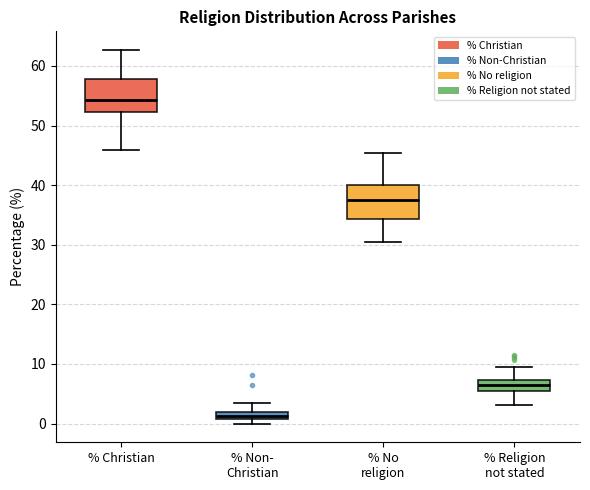

Which box's median line is the lowest?

% Non- Christian